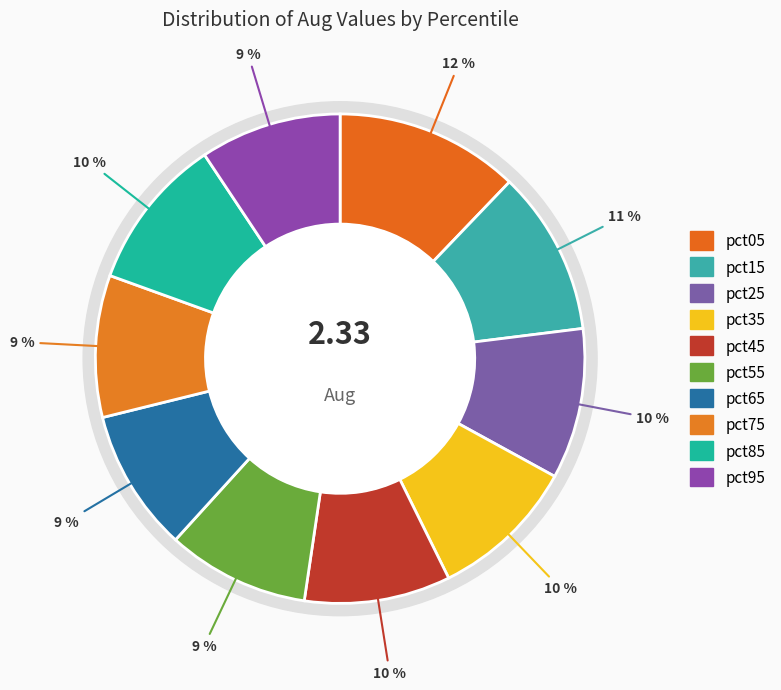

To the nearest percent, what is the average slice percentage?

10%